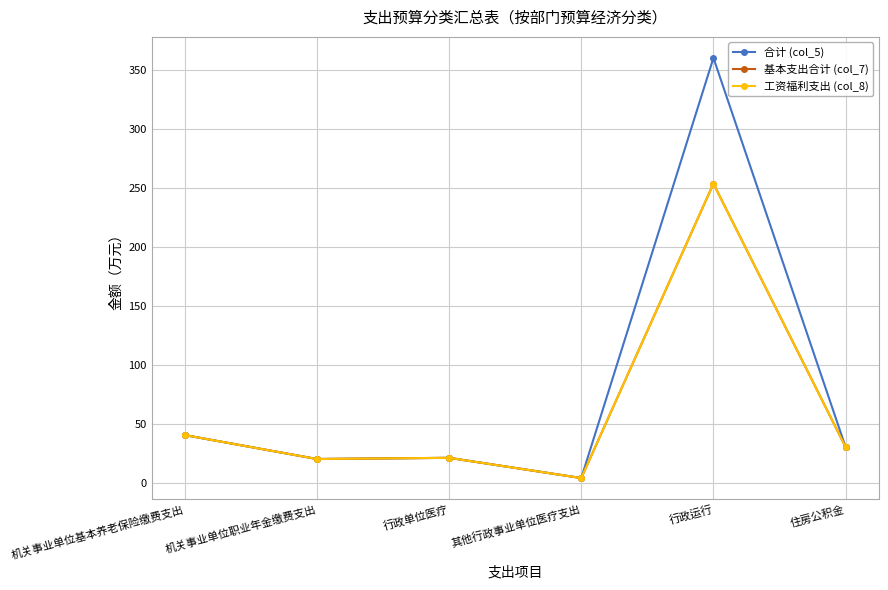

True or false: 基本支出合计 (col_7) and 合计 (col_5) cross at least once.

False